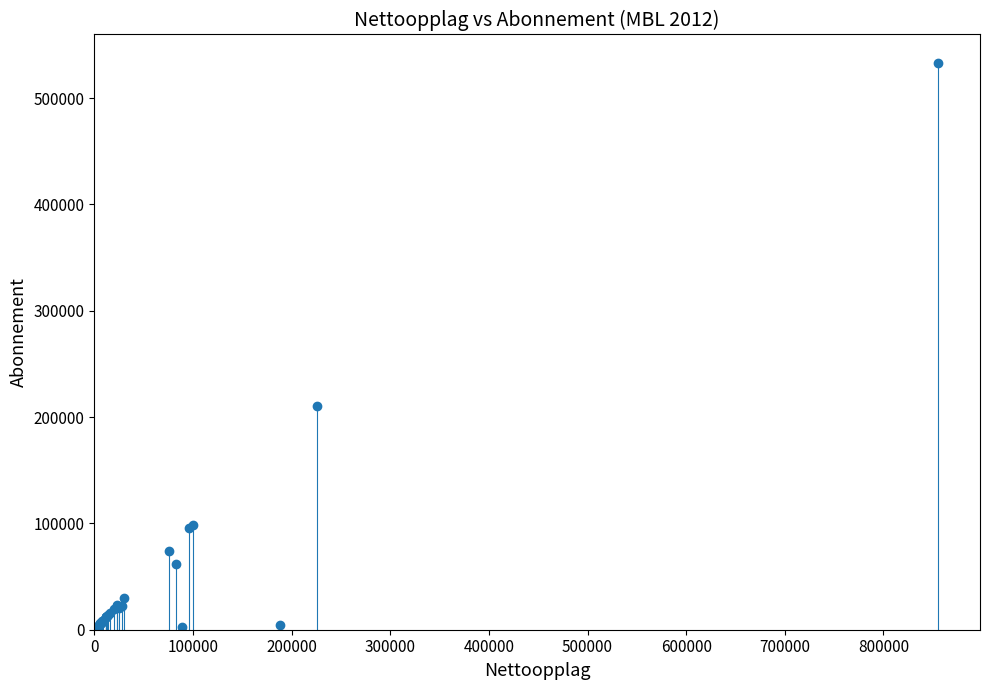

What Y value in the scatter plot is closest to 267133?

210706